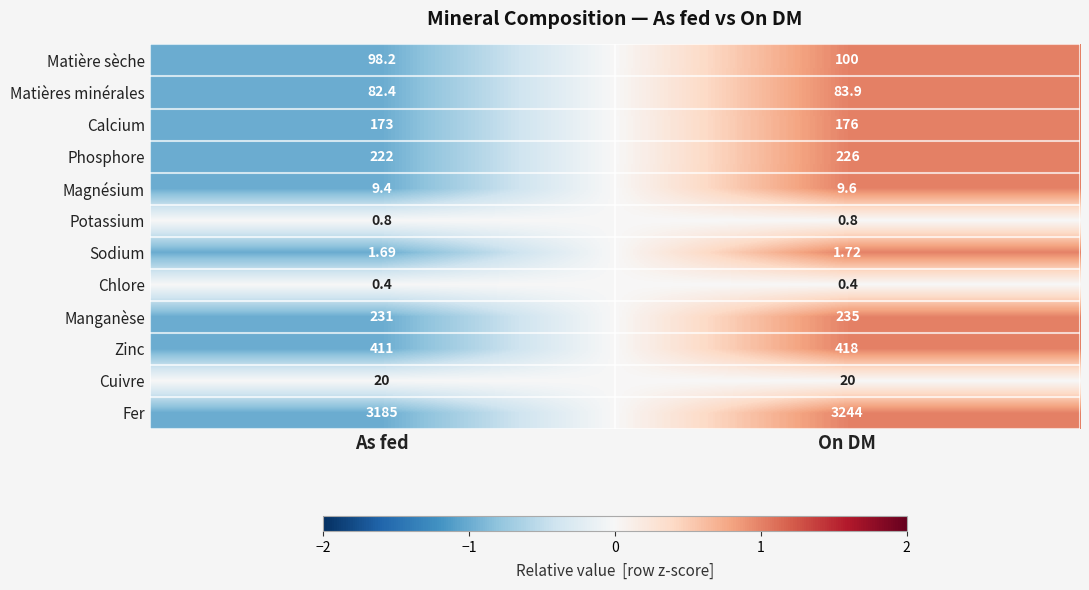

Which series has the largest total across all categories?

Fer